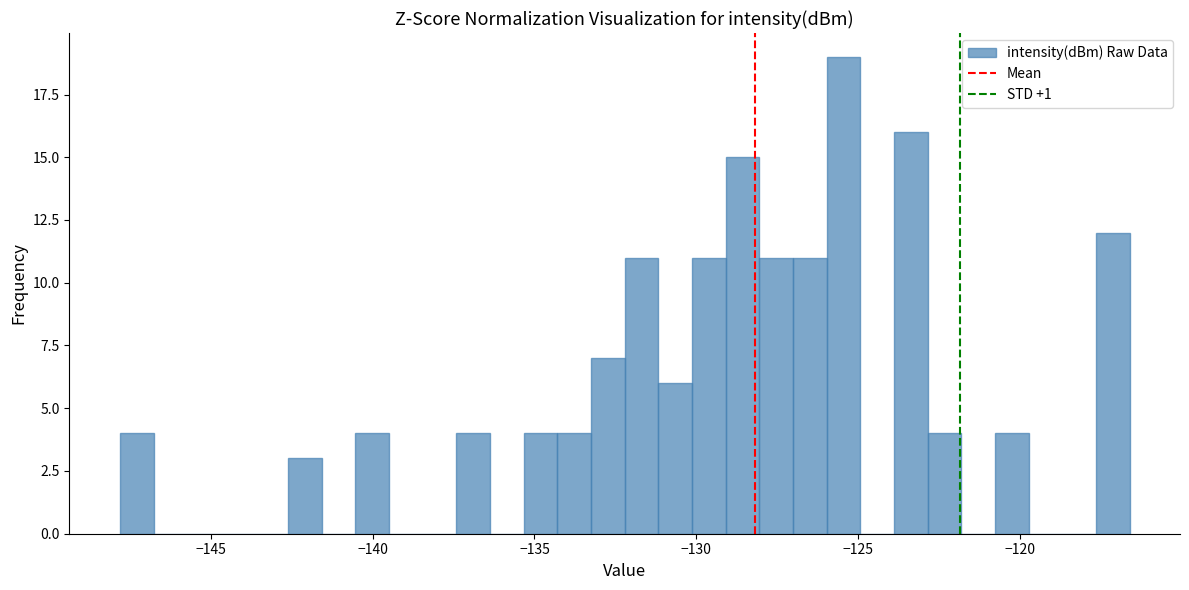

Around what value on the x-axis is the tallest bar? Give the approximate position of its centre, as read against the axis.

-125.5